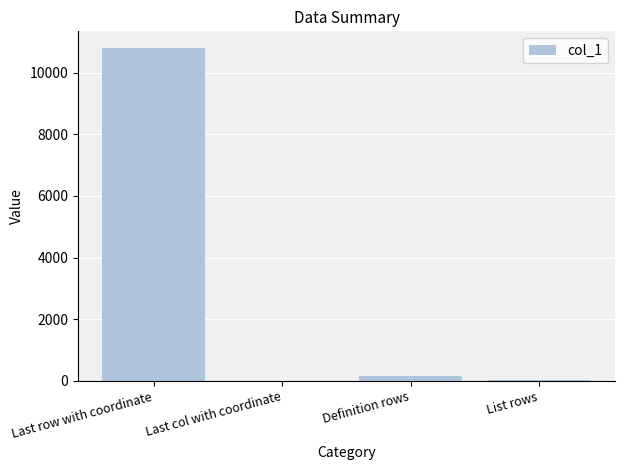

Which has a higher value, Last col with coordinate or Last row with coordinate?

Last row with coordinate